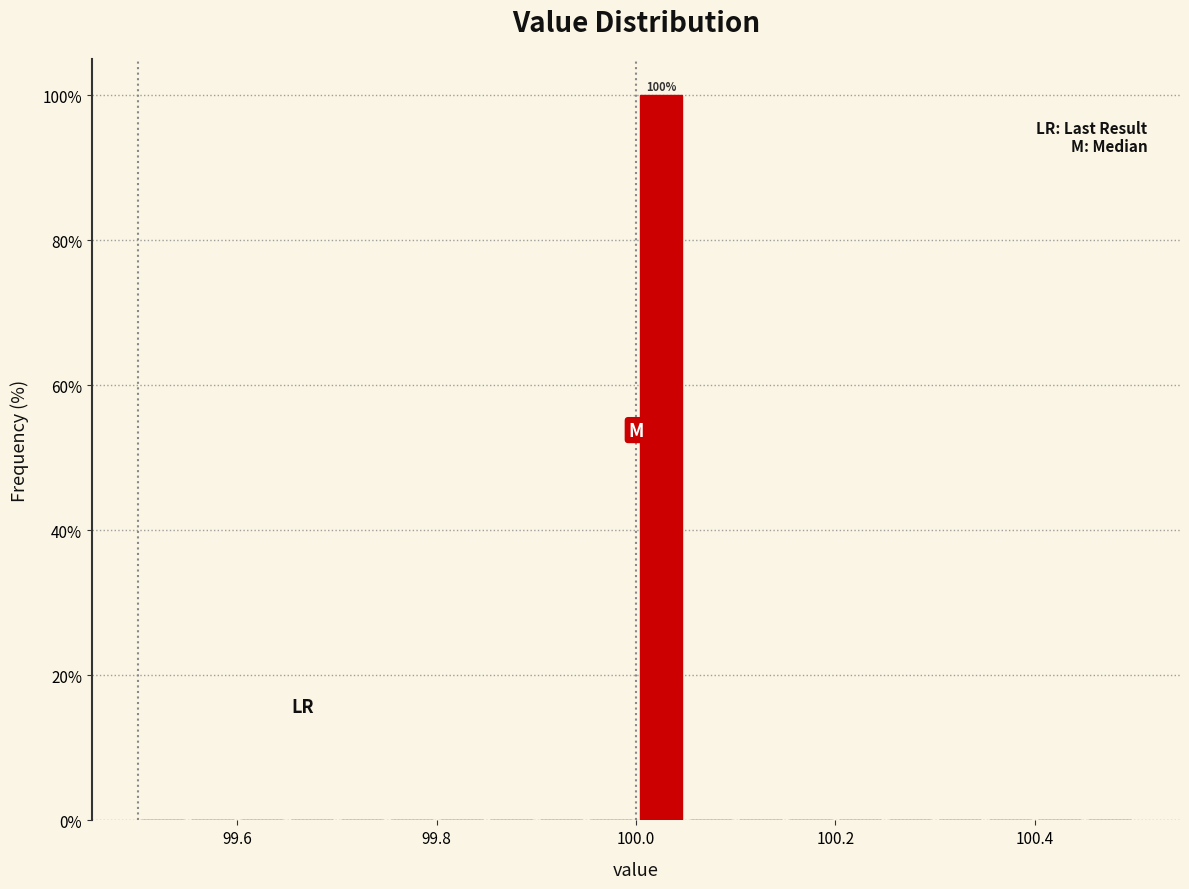

Read against the x-axis, roughly where is the centre of the tallest bar?

100.02